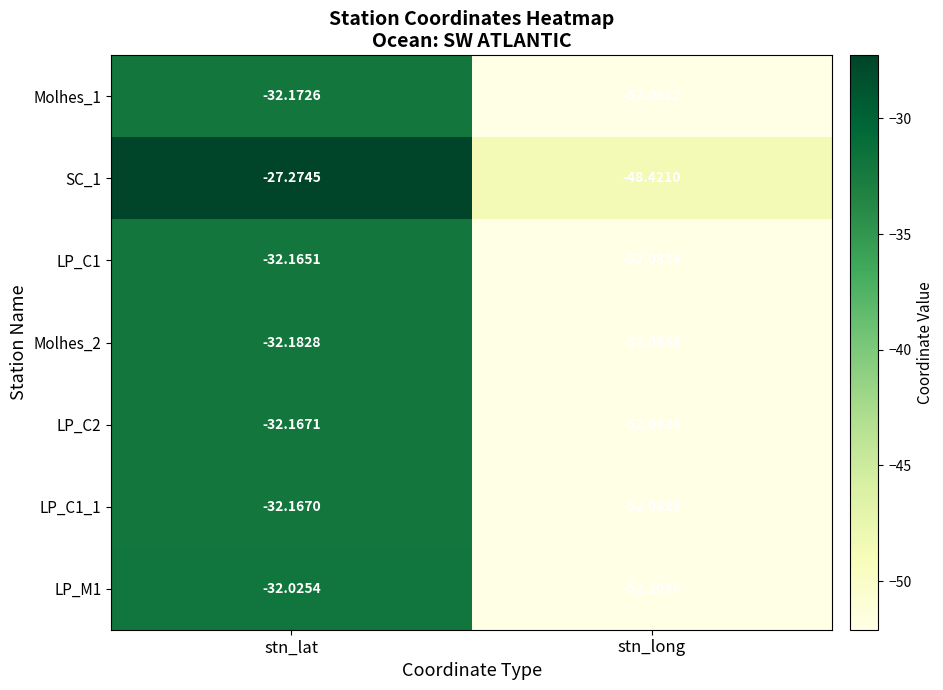

At which label is Molhes_2 closest to -42?

stn_lat